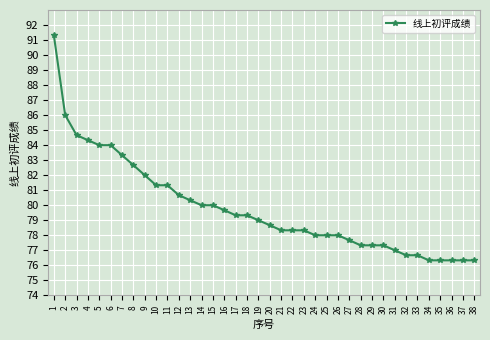

Does the chart display data point markers on the line(s)?

Yes